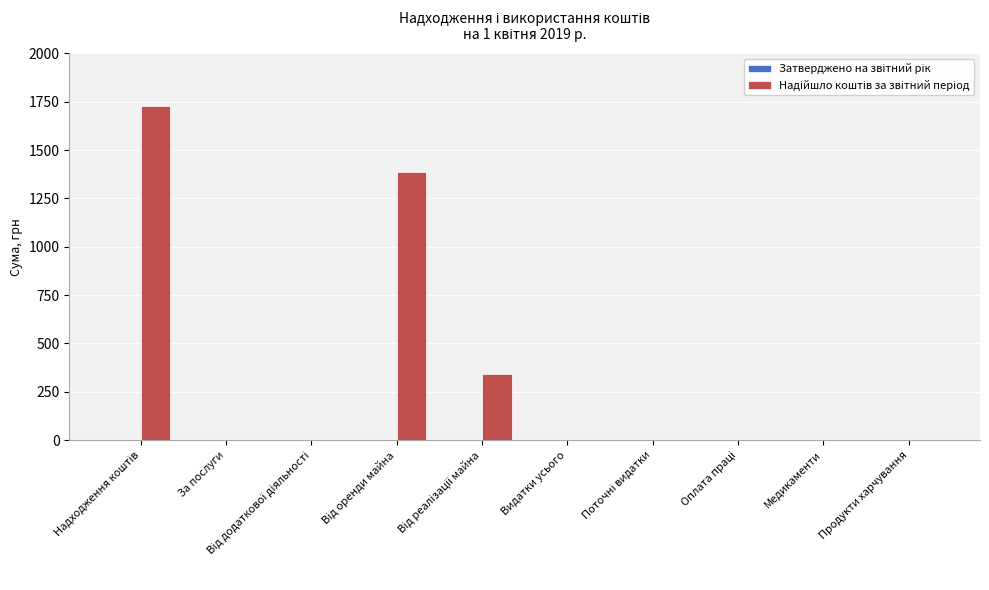

The chart shows a value of -1083.3 at Видатки усього. True or false?

False